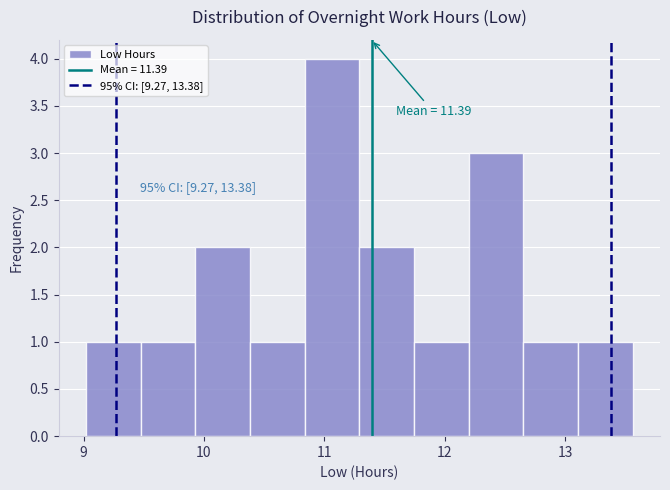

Which range on the x-axis has the tallest bar?

10.8 to 11.3